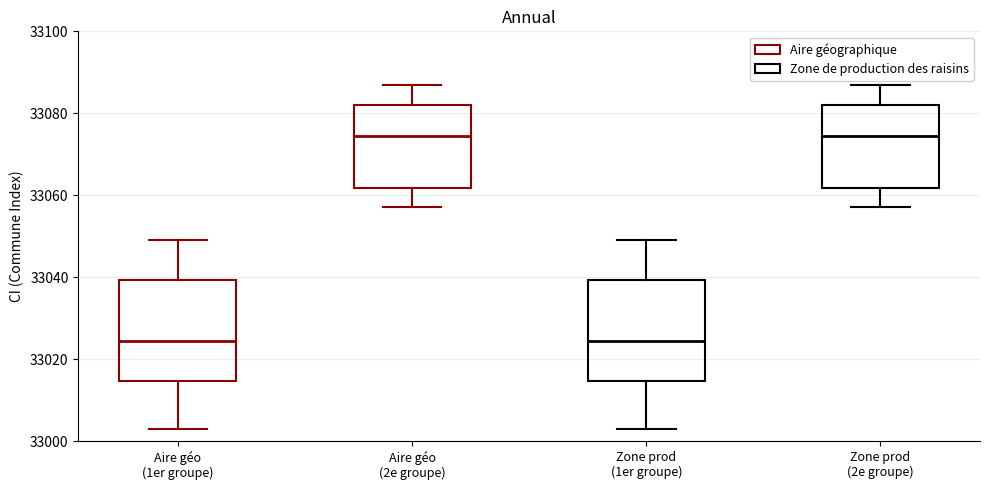

Reading left to right, read every box against the y-axis: the position of its median line, the range the box covers, and the ends of its whiskers. The values are not printed on the chart, so give them approximately, as read against the axis.

Aire géo (1er groupe): median 33024, box 33014 to 33040, whiskers 33004 to 33050
Aire géo (2e groupe): median 33074, box 33062 to 33082, whiskers 33058 to 33088
Zone prod (1er groupe): median 33024, box 33014 to 33040, whiskers 33004 to 33050
Zone prod (2e groupe): median 33074, box 33062 to 33082, whiskers 33058 to 33088